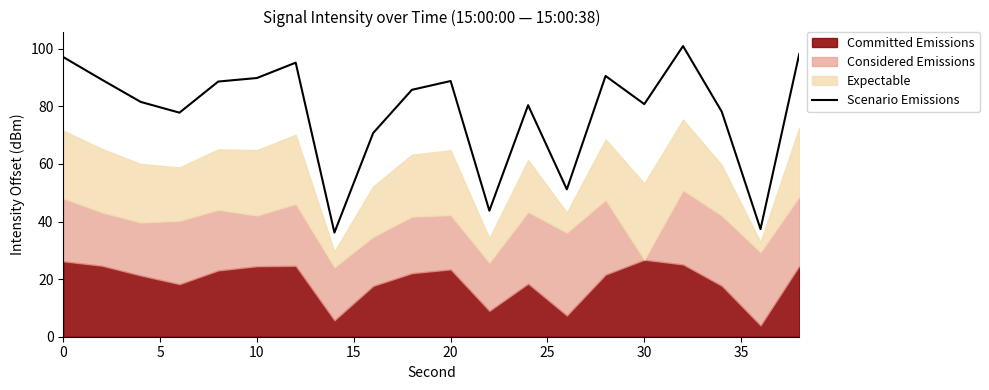

What is the maximum value for Scenario Emissions?

100.9